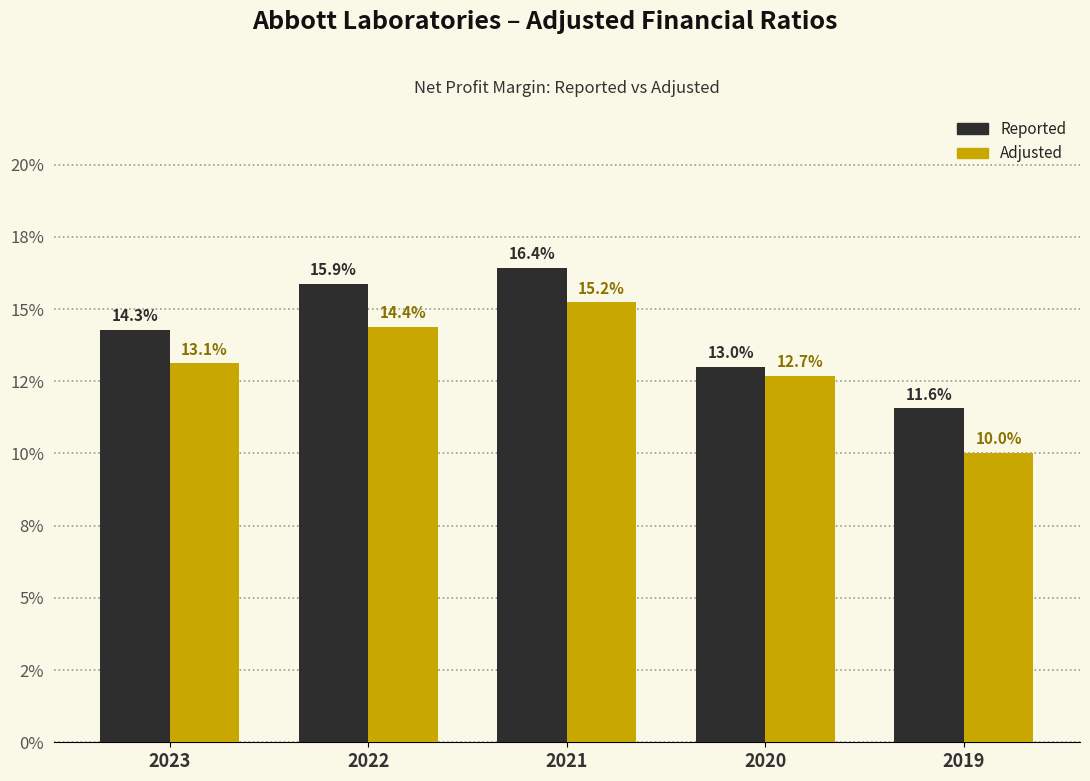

Between 2023 and 2022, which series saw the biggest shift?

Reported